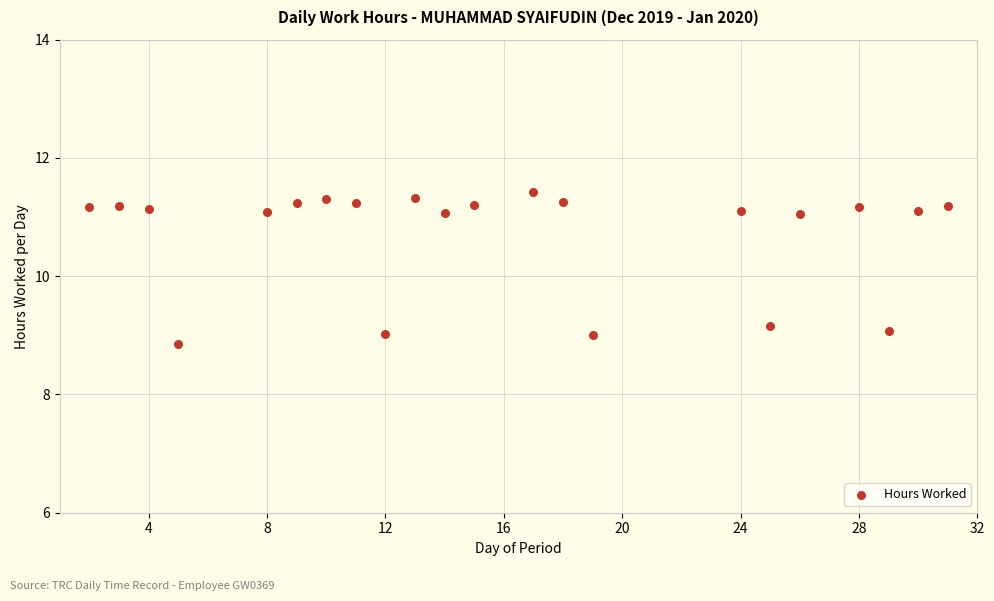

What is the range of Y values (max minus min)?

2.6